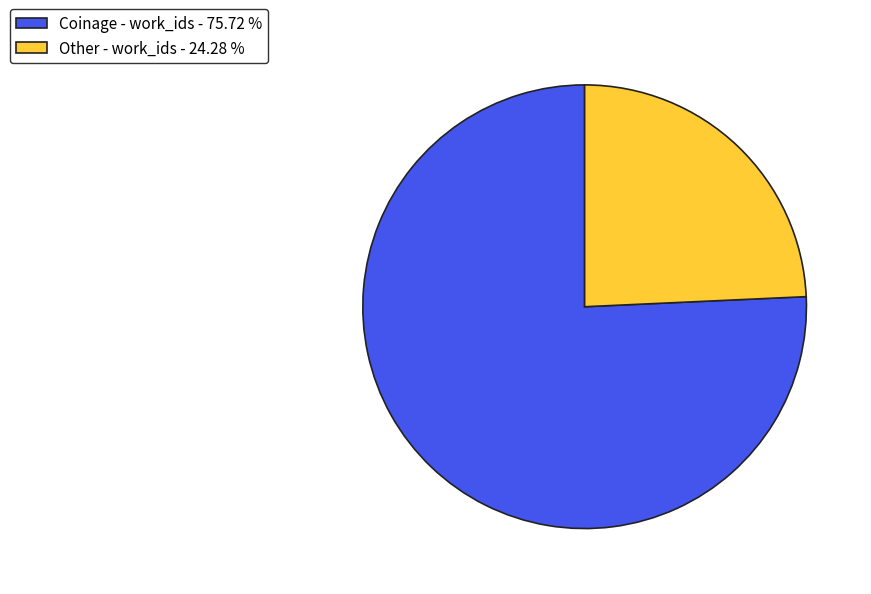

Do Coinage - work_ids - 75.72 % and Other - work_ids - 24.28 % together represent more than half of the pie?

Yes